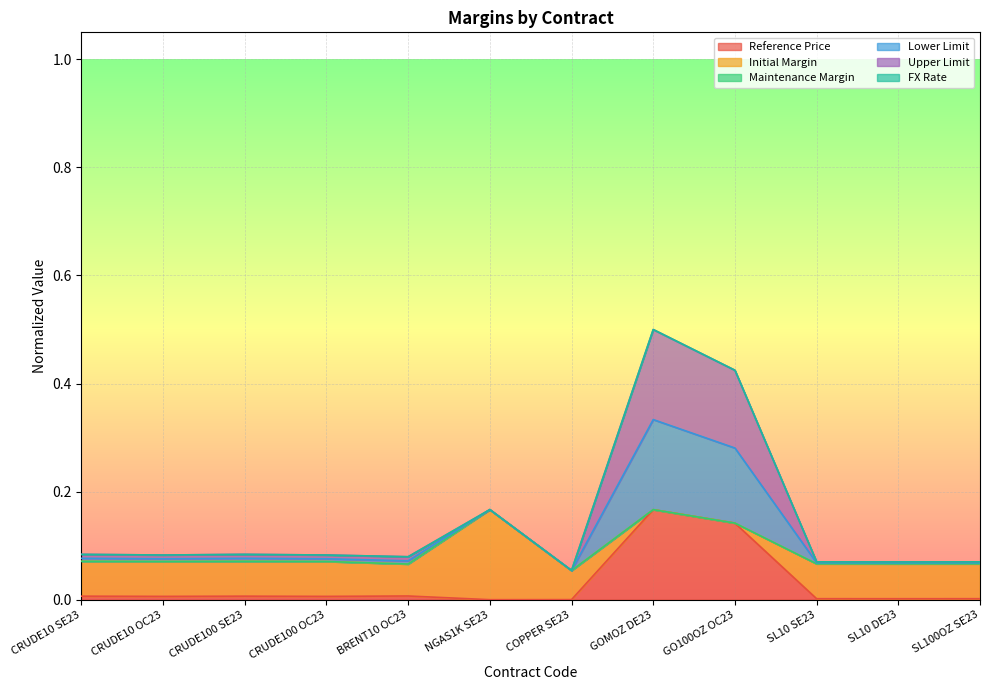

Does the chart display data point markers on the line(s)?

No